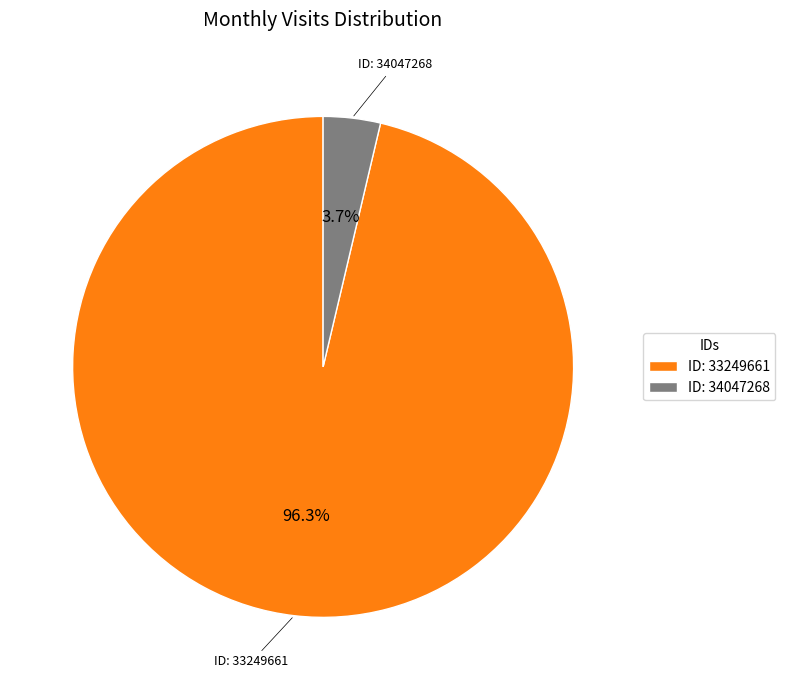

Which category has the smallest portion of the pie?

ID: 34047268